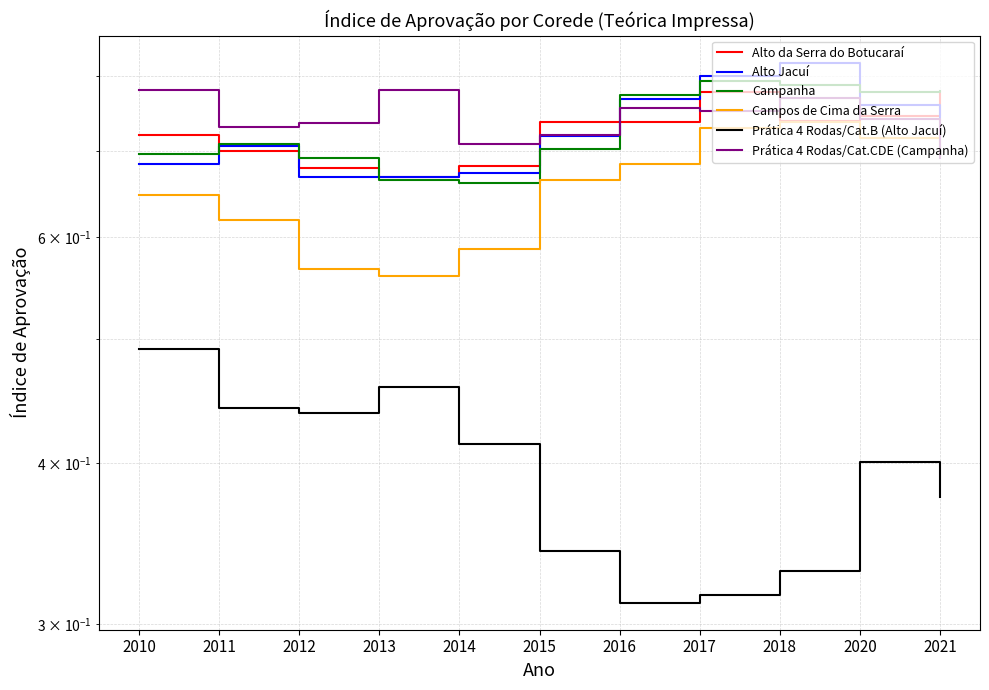

What is the spread (max minus min) of values at 2017?

0.5